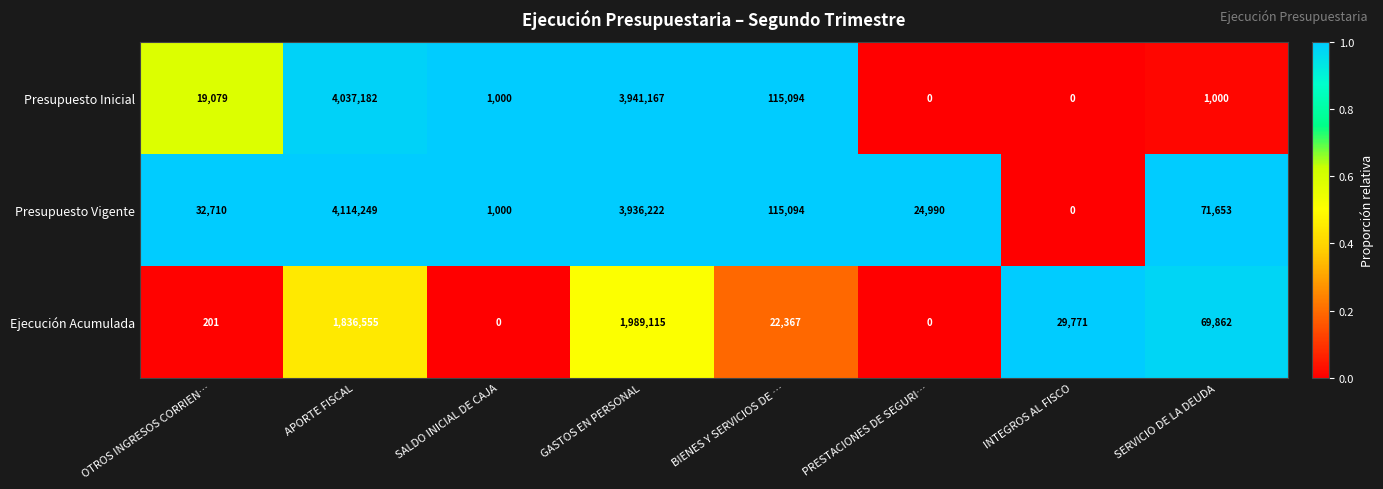

What is the total value across all series at APORTE FISCAL?

9987986